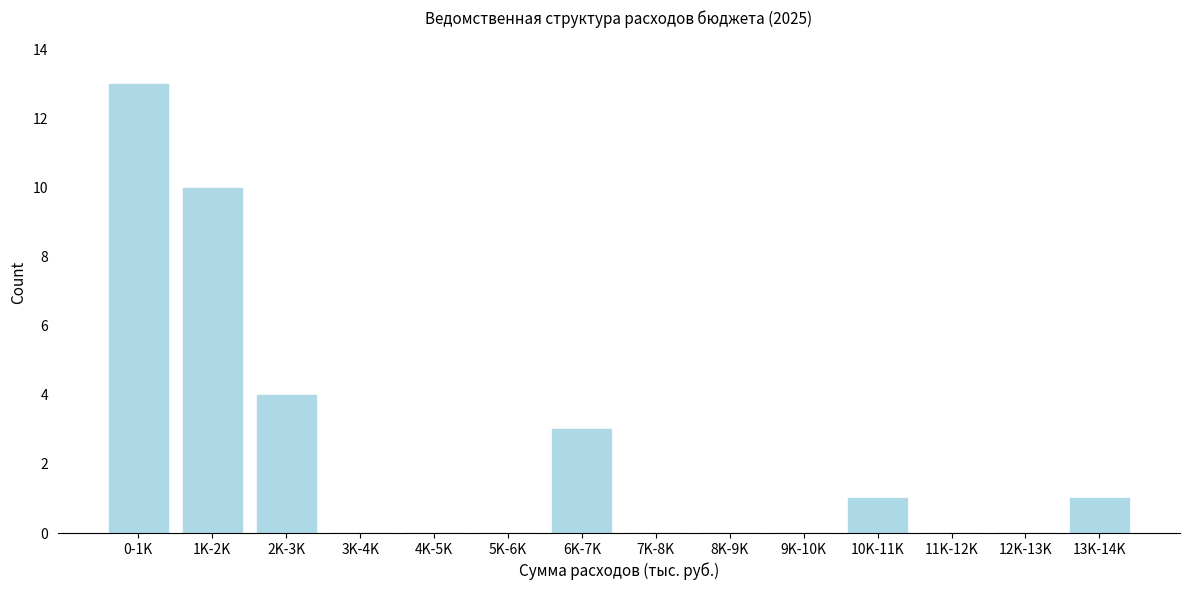

Reading left to right, extract all data points from this chart.

0-1K=13	1K-2K=10	2K-3K=4	3K-4K=0	4K-5K=0	5K-6K=0	6K-7K=3	7K-8K=0	8K-9K=0	9K-10K=0	10K-11K=1	11K-12K=0	12K-13K=0	13K-14K=1